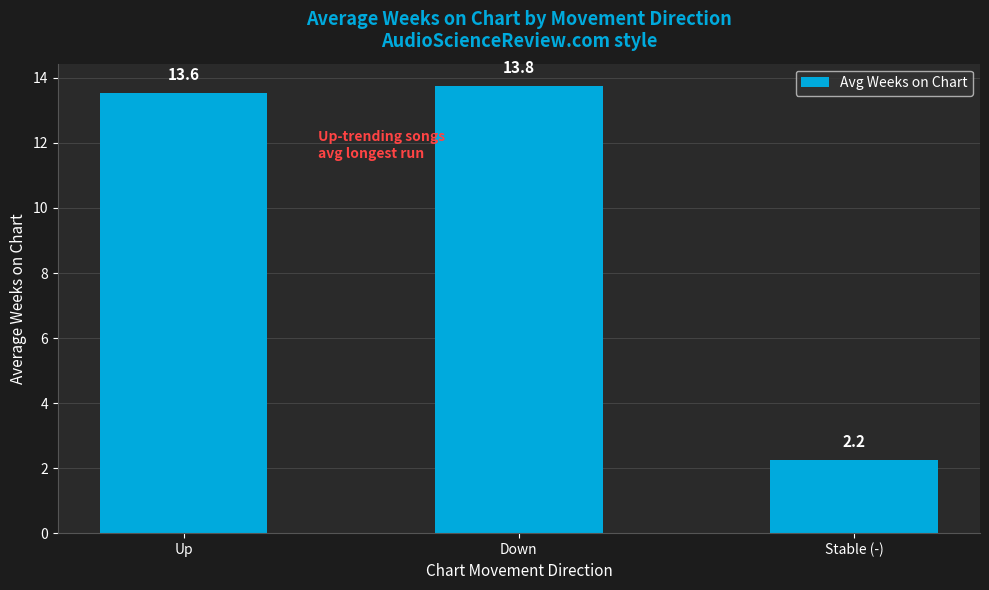

Rank the categories by value from highest to lowest.

Down, Up, Stable (-)